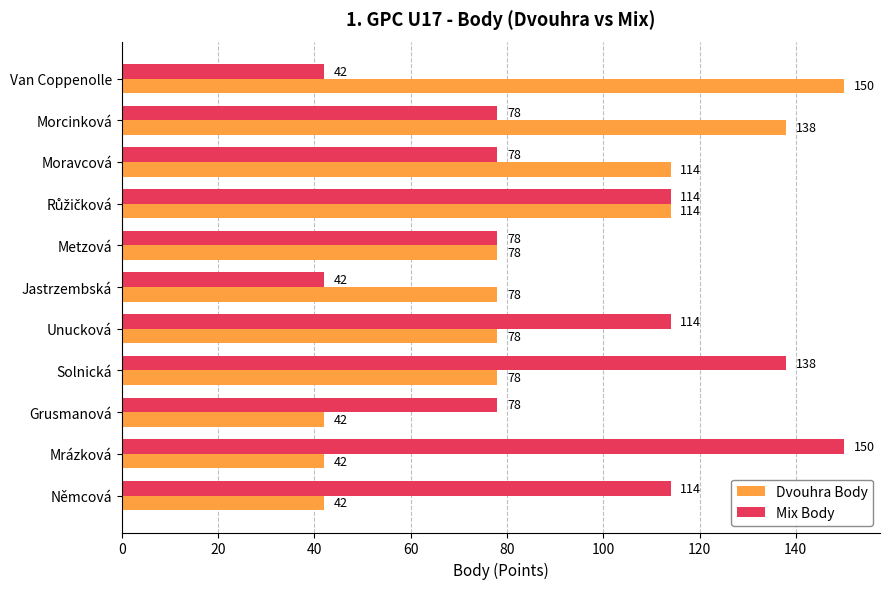

Count the number of categories in the chart.

11